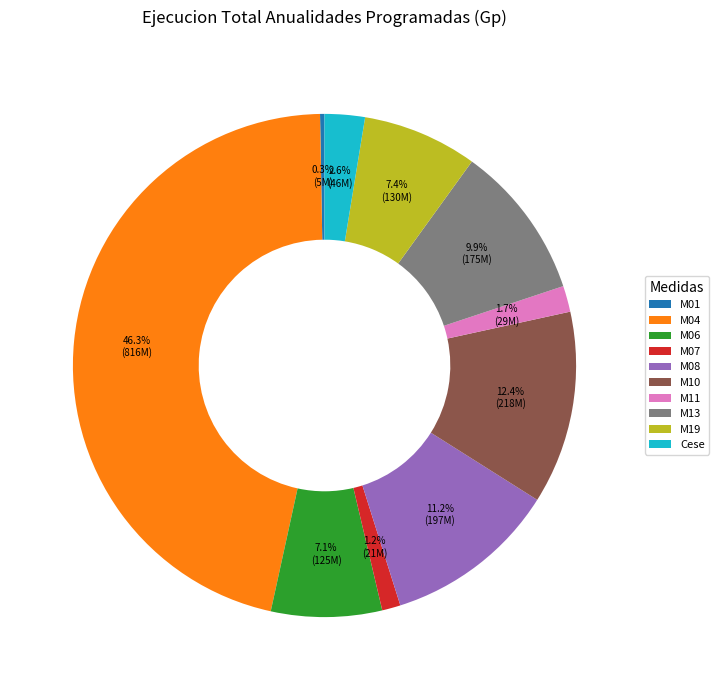

Which category has the smallest portion of the pie?

M01